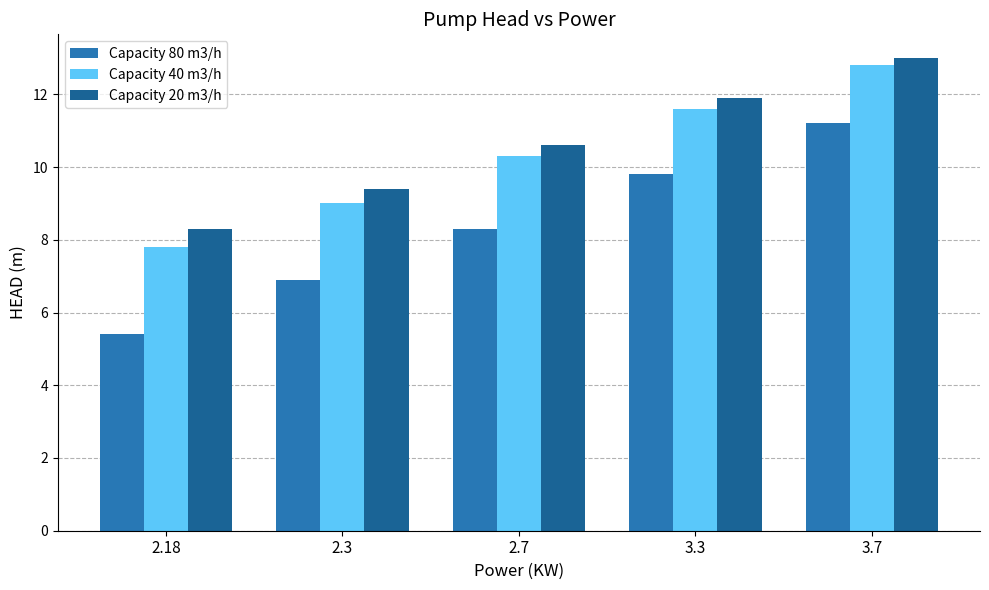

What are all the series names shown in the legend?

Capacity 80 m3/h, Capacity 40 m3/h, Capacity 20 m3/h